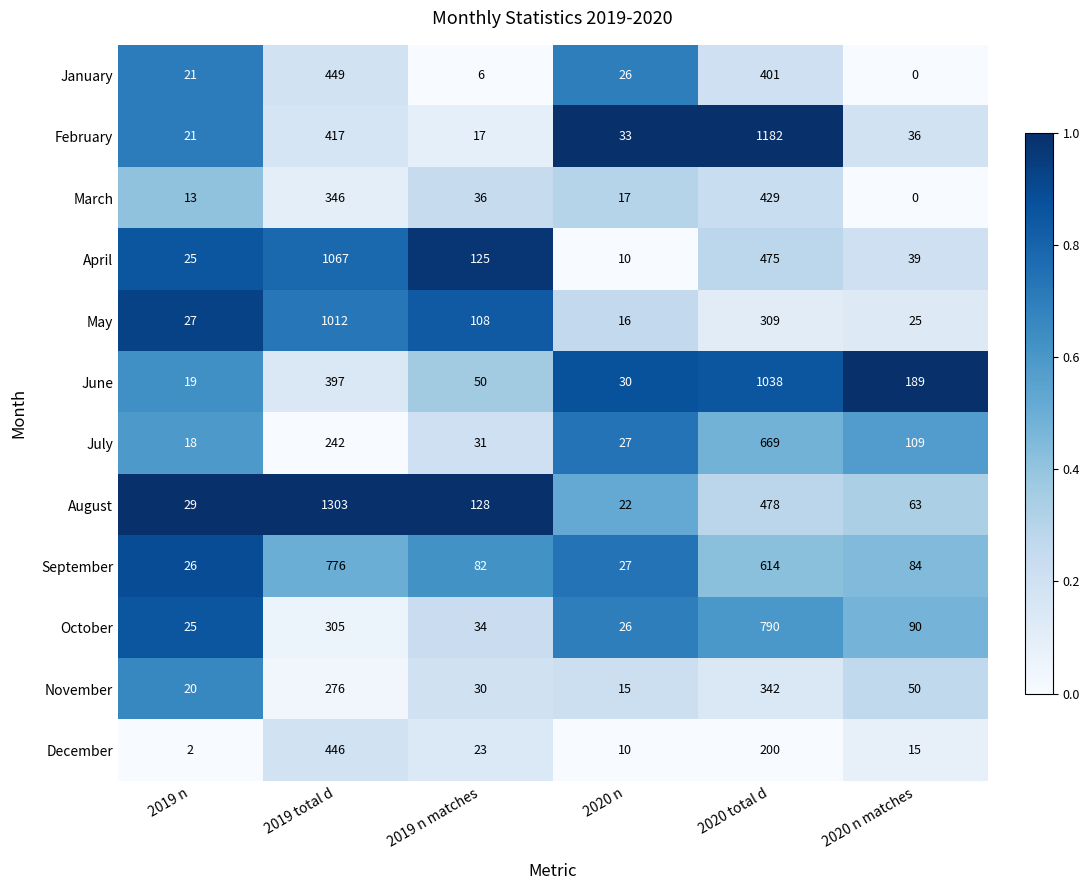

At which label does May first exceed 108?

2019 total d